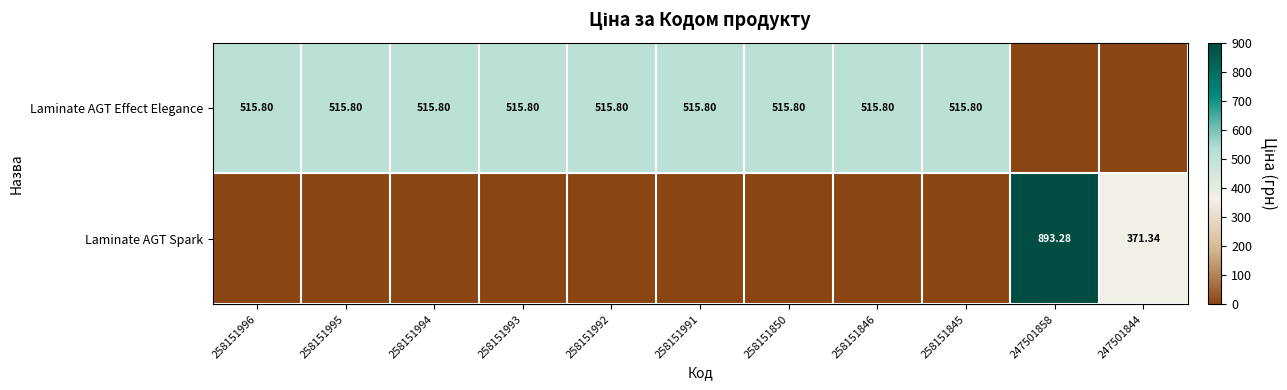

What is the maximum value for Laminate AGT Effect Elegance?

515.8